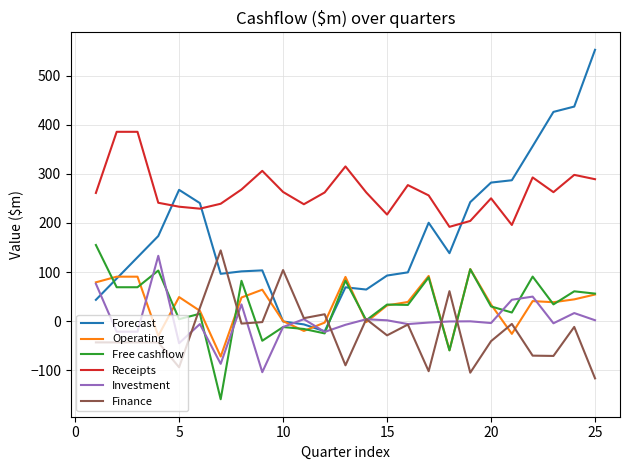

Which series has the largest total across all categories?

Receipts